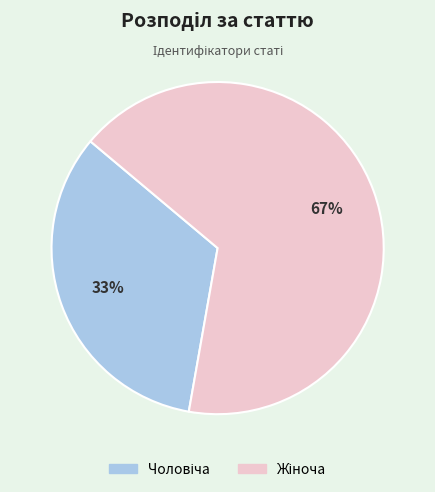

To the nearest percent, what is the average slice percentage?

50%